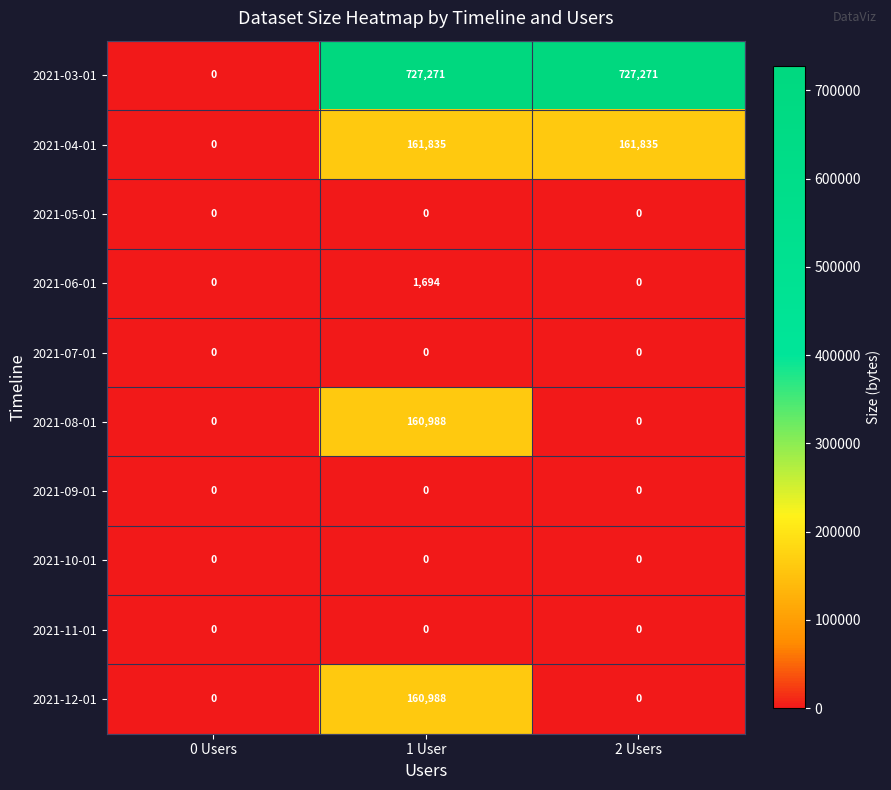

True or false: 2021-10-01 has a value of 0 at 2 Users.

True